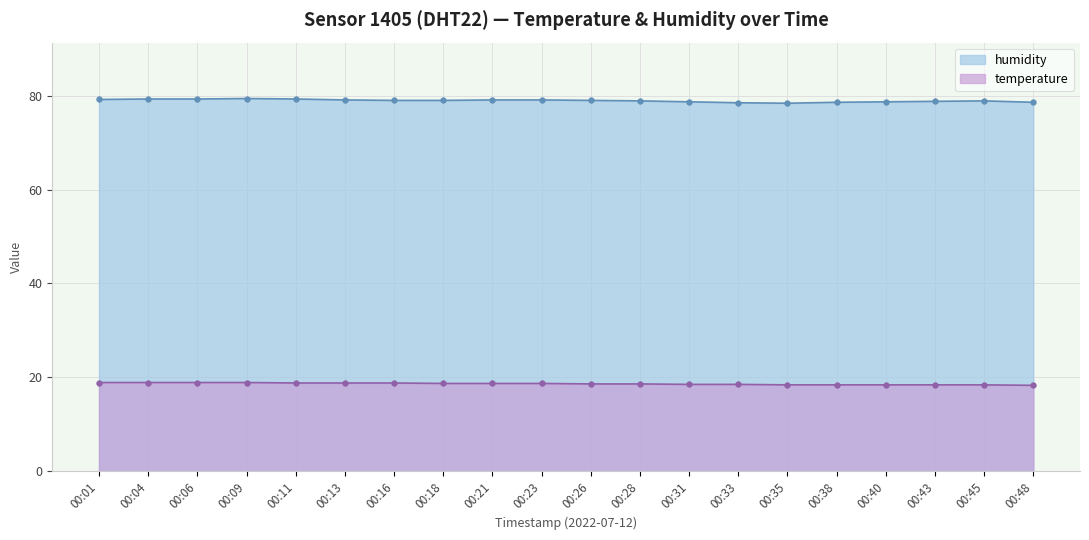

Rank the series at 00:13 from lowest to highest value.

temperature, humidity